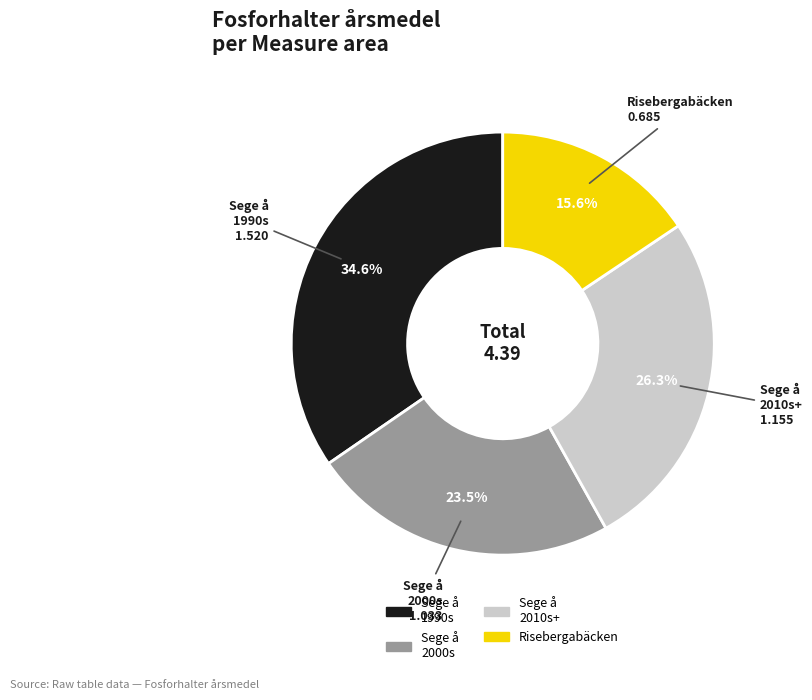

To the nearest percent, what is the average slice percentage?

25%